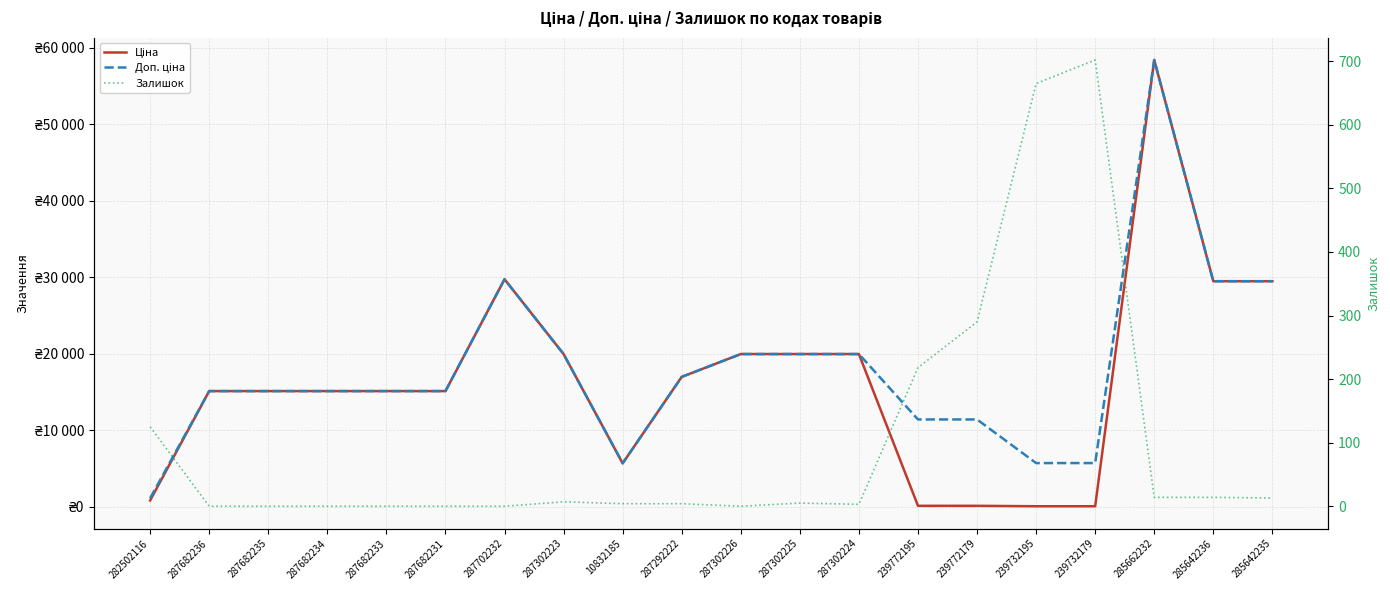

Where is the first local maximum for Залишок?

287302223